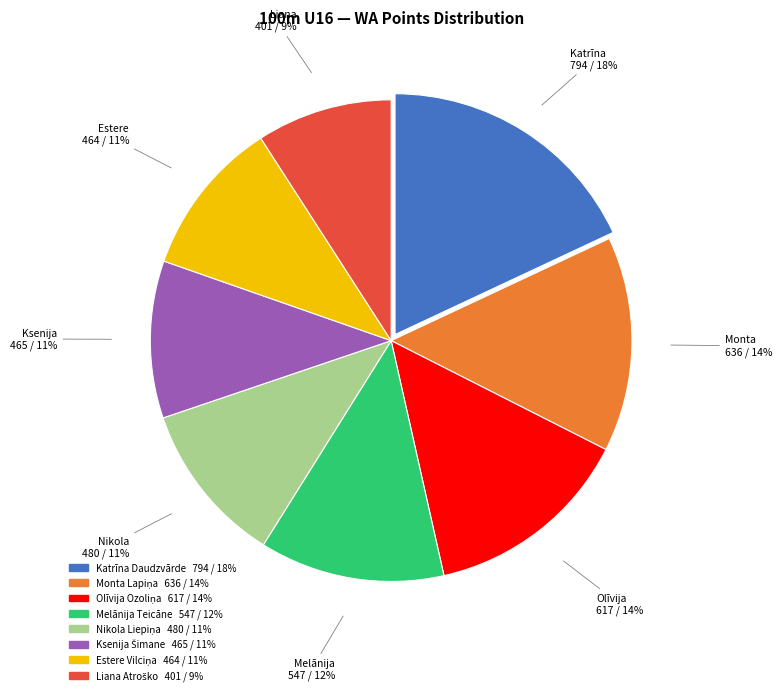

Count the number of slices in the pie.

8